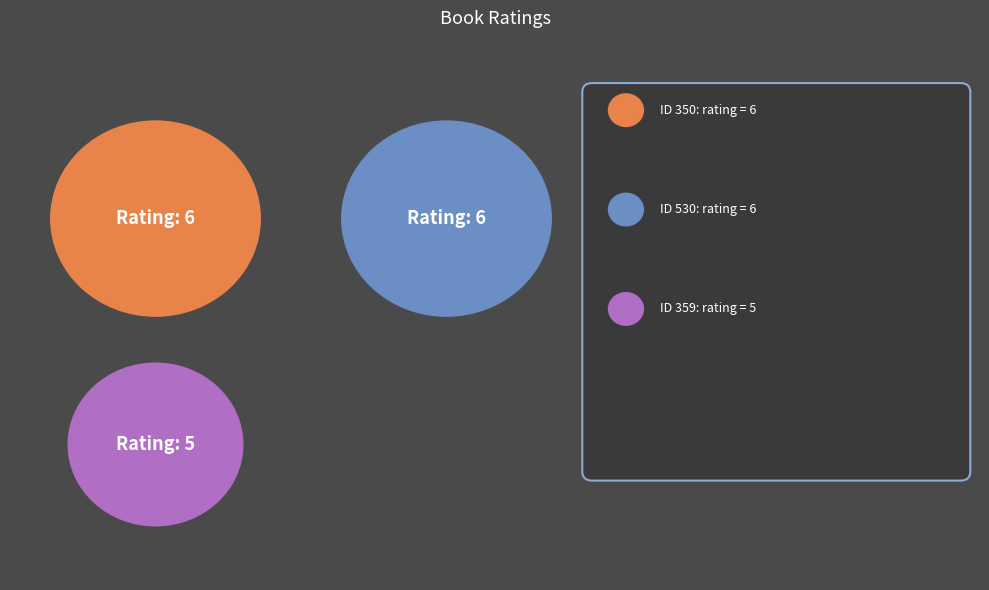

To the nearest percent, what is the average slice percentage?

33%